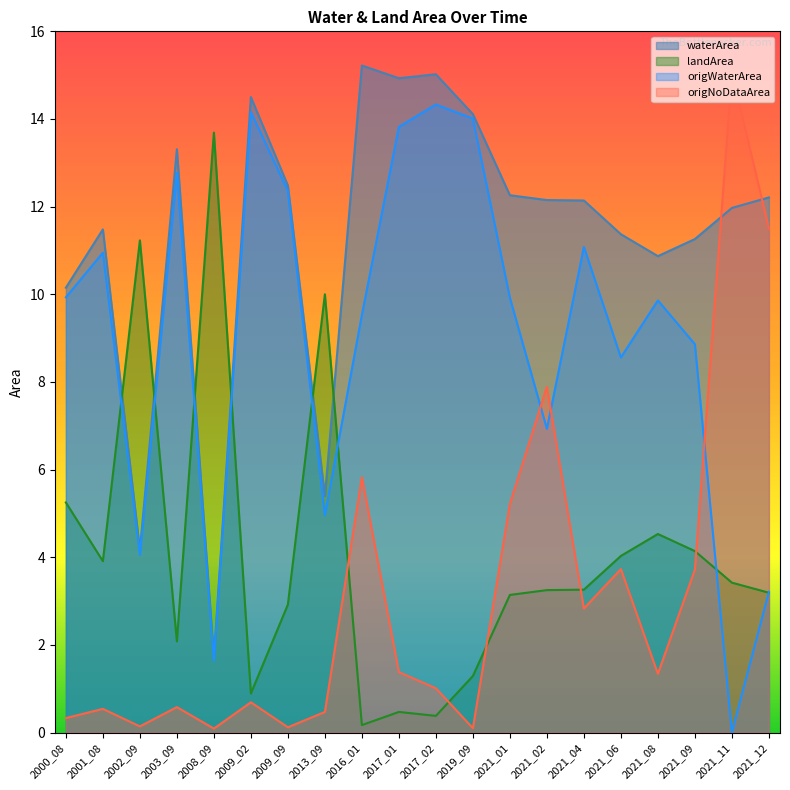

What is the greatest value displayed?

15.2